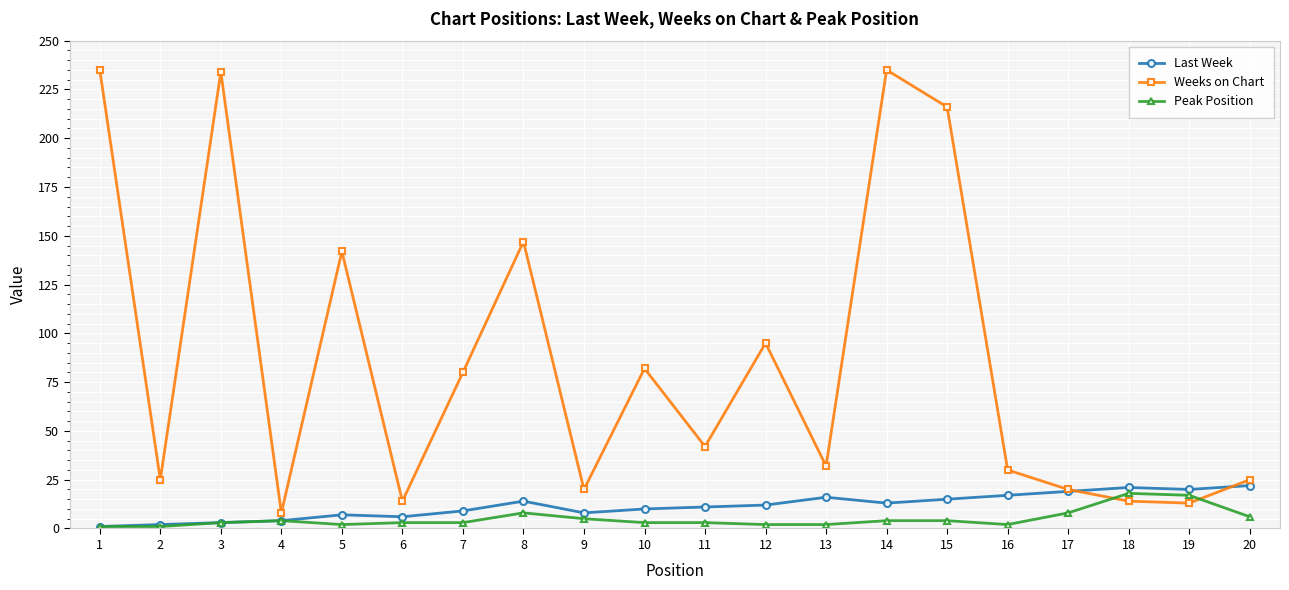

Is this an area chart (filled region under the line)?

No